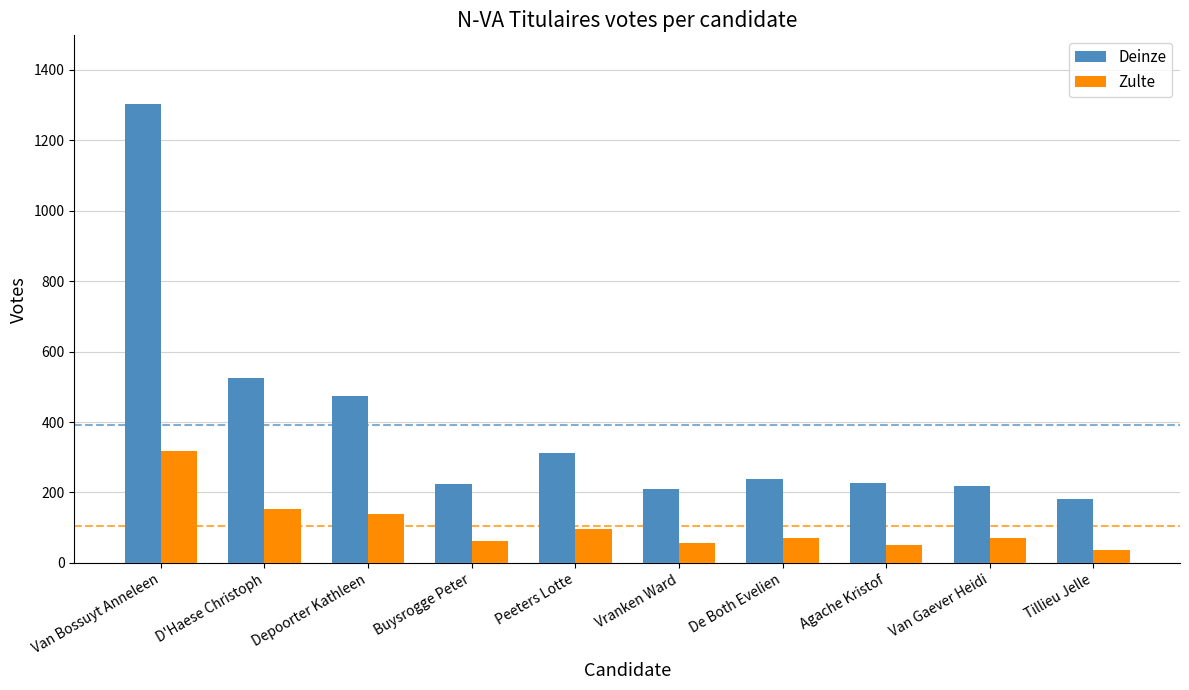

What is the label of the 8th bar from the right?

Depoorter Kathleen